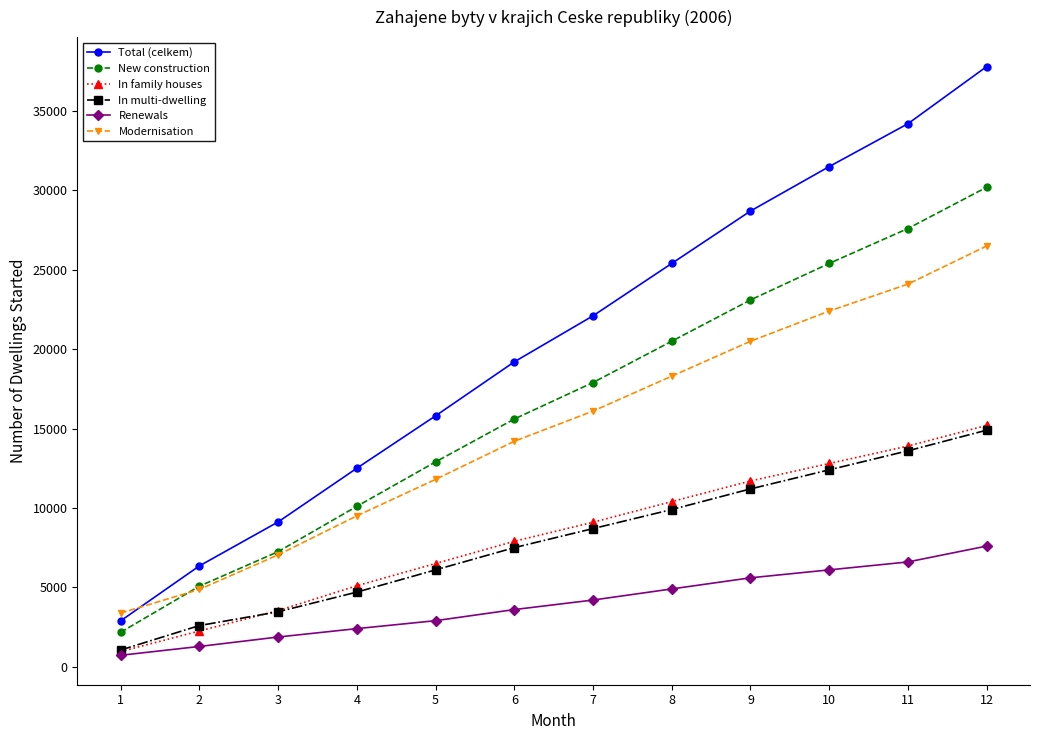

Which series has the widest spread of values?

Total (celkem)